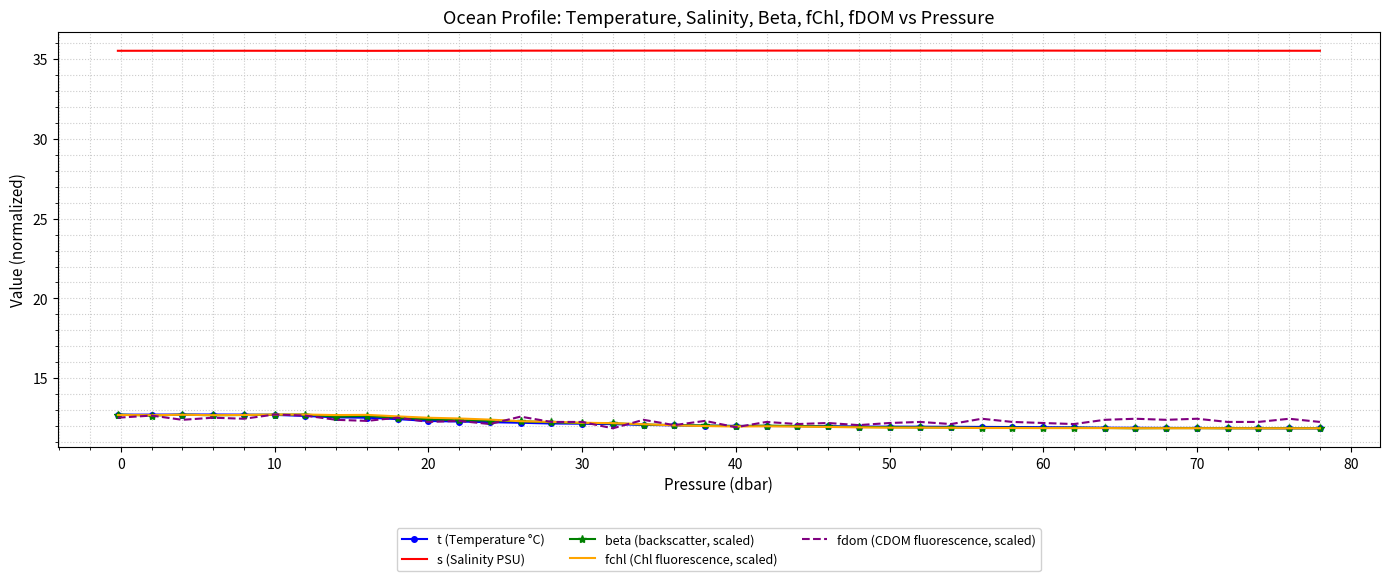

What is the greatest value displayed?

35.5